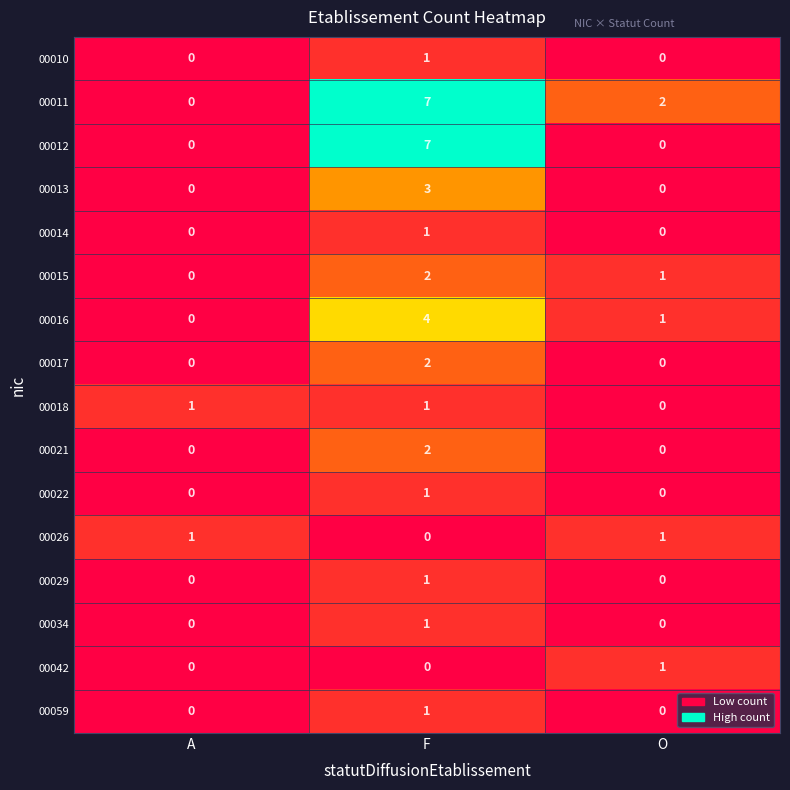

What is the greatest value displayed?

7